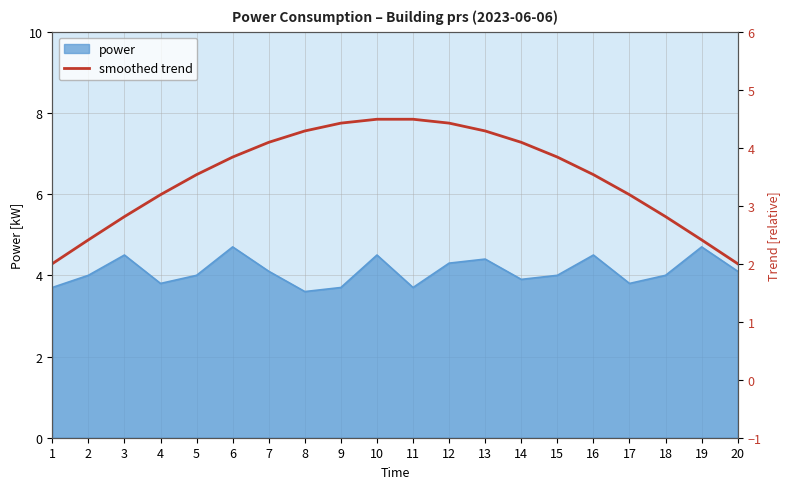

What is the minimum value for power?

3.6